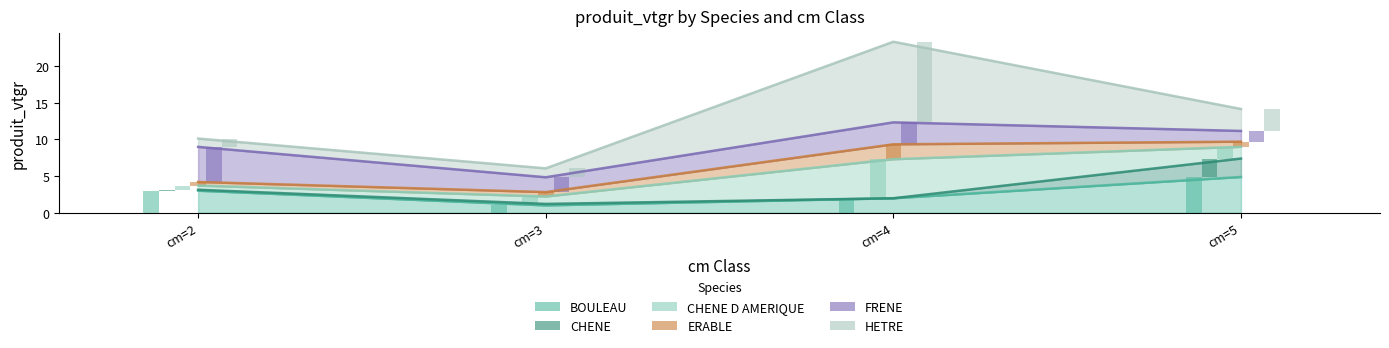

The value of BOULEAU at cm=5 is 4.9. True or false?

True